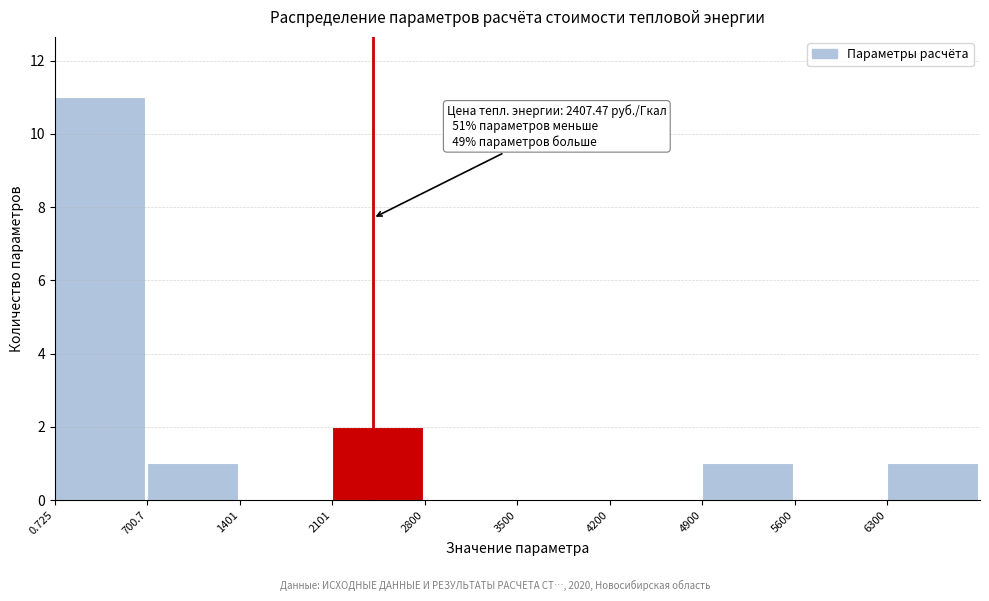

Which range on the x-axis has the tallest bar?

0 to 700